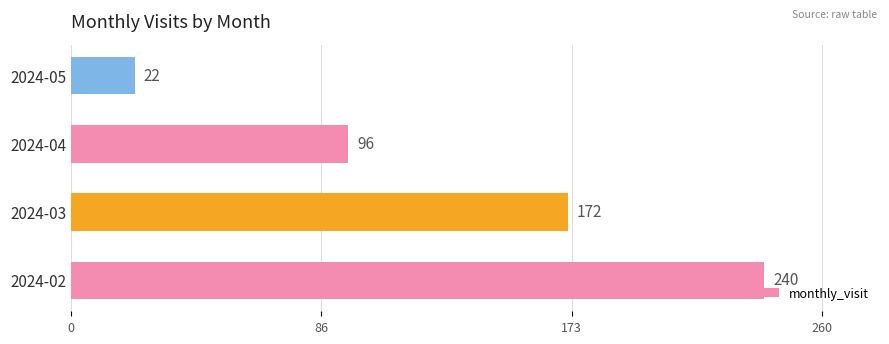

Reading bottom to top, transcribe all the data shown in this chart.

240	172	96	22